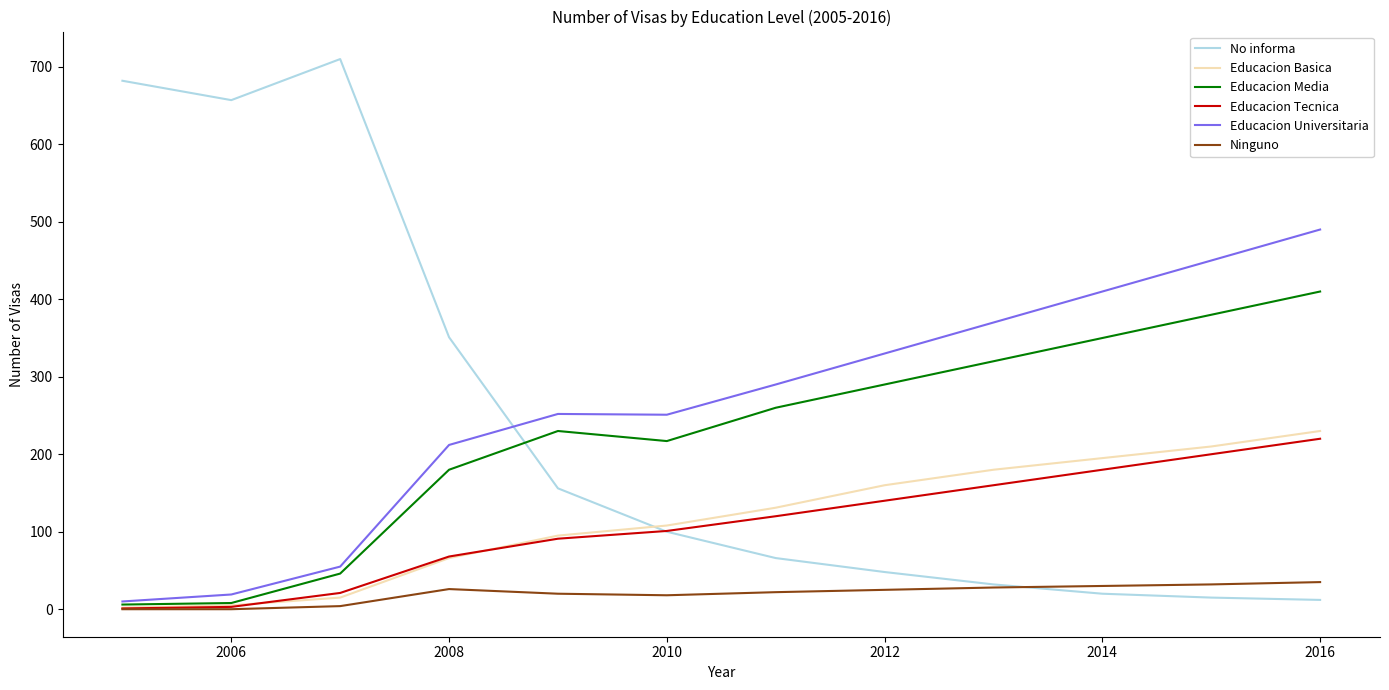

Which series has the widest spread of values?

No informa